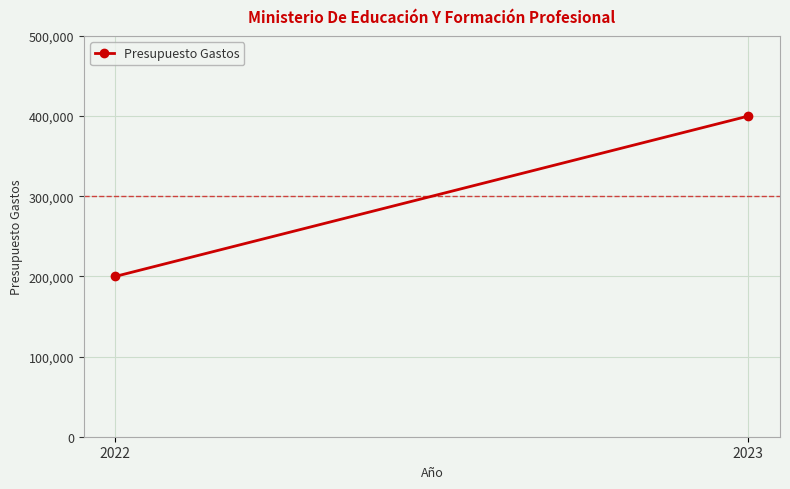

Reading right to left, what are all the values shown in this chart?

400000	200000